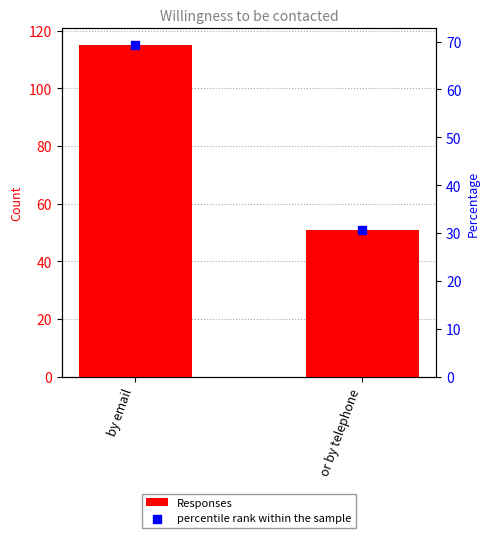

Is the value of Responses at or by telephone greater than the value of percentile rank within the sample at by email?

No